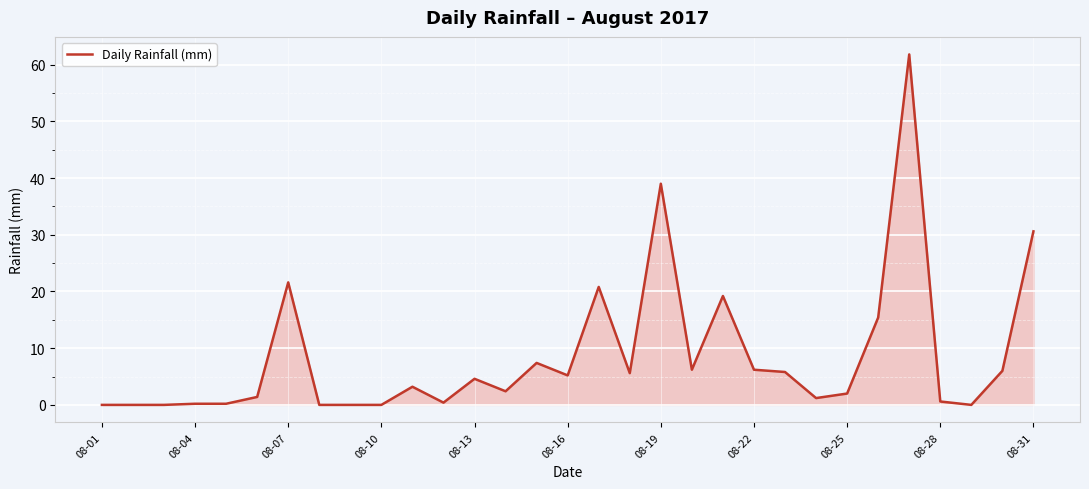

What is the sum of all values?

267.0